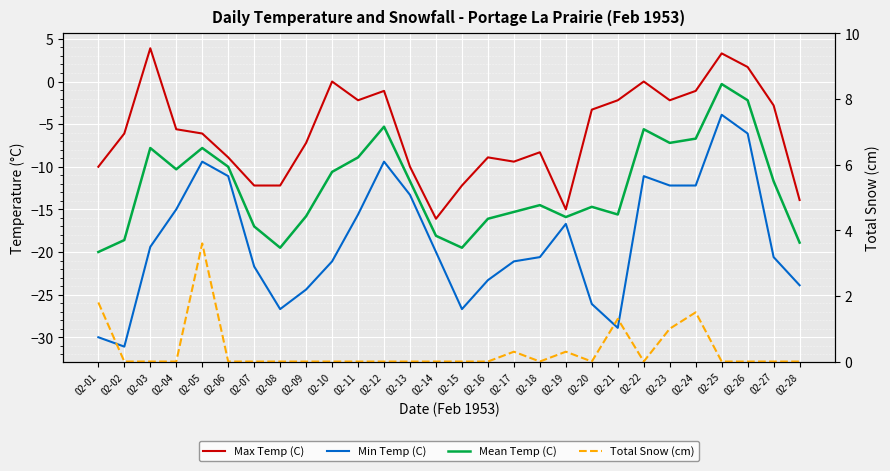

True or false: Min Temp (C) and Total Snow (cm) cross at least once.

False